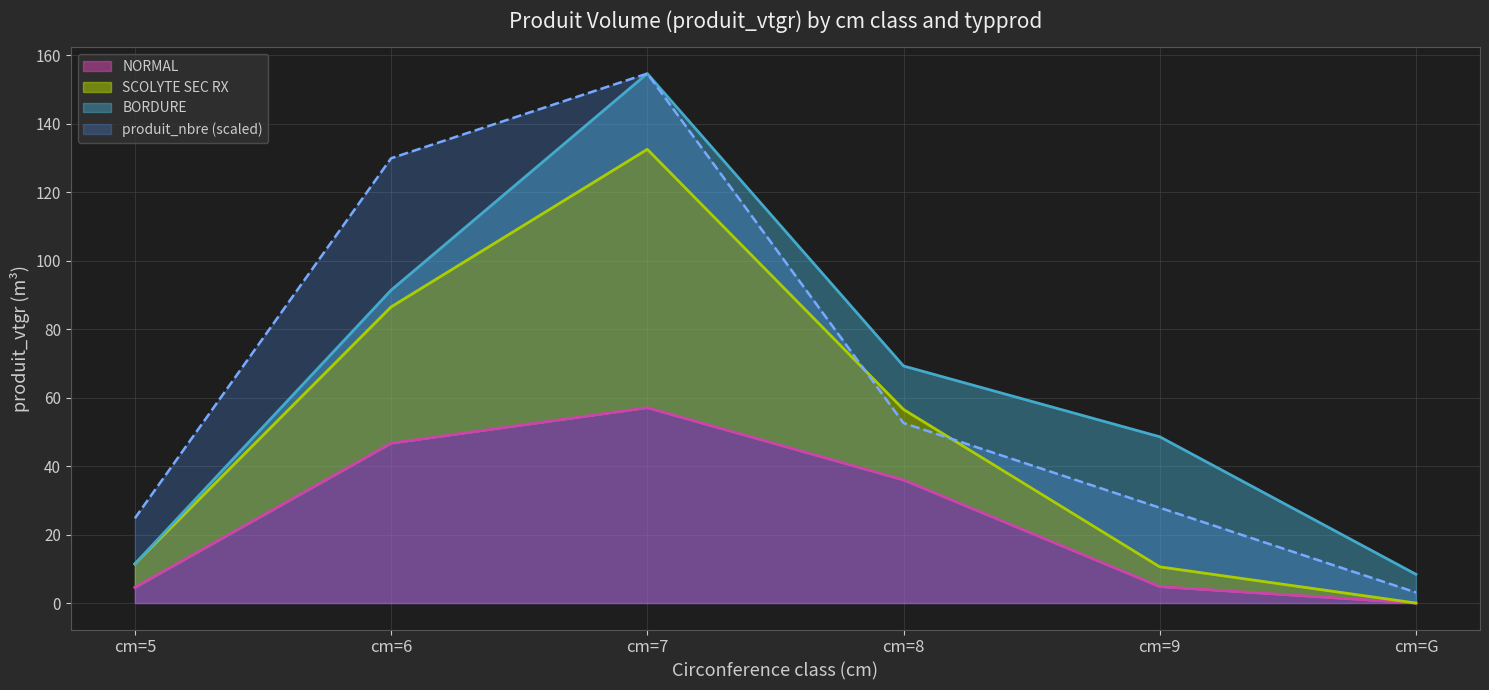

What is the maximum value for produit_nbre (scaled)?

154.6